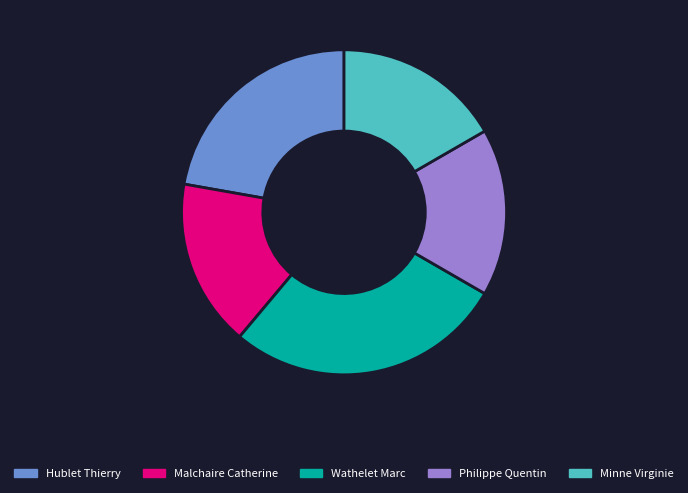

Is the sum of Hublet Thierry and Minne Virginie greater than half?

No